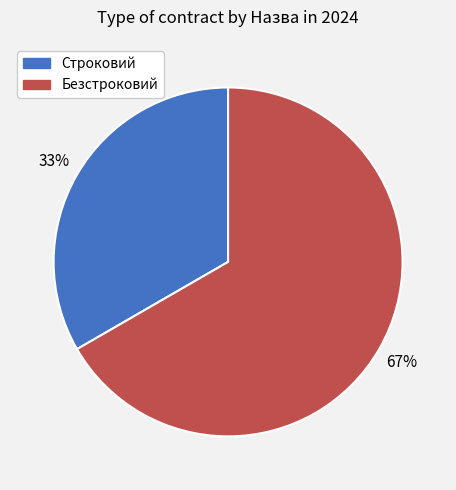

Is it true that Строковий is 27% of the pie?

False